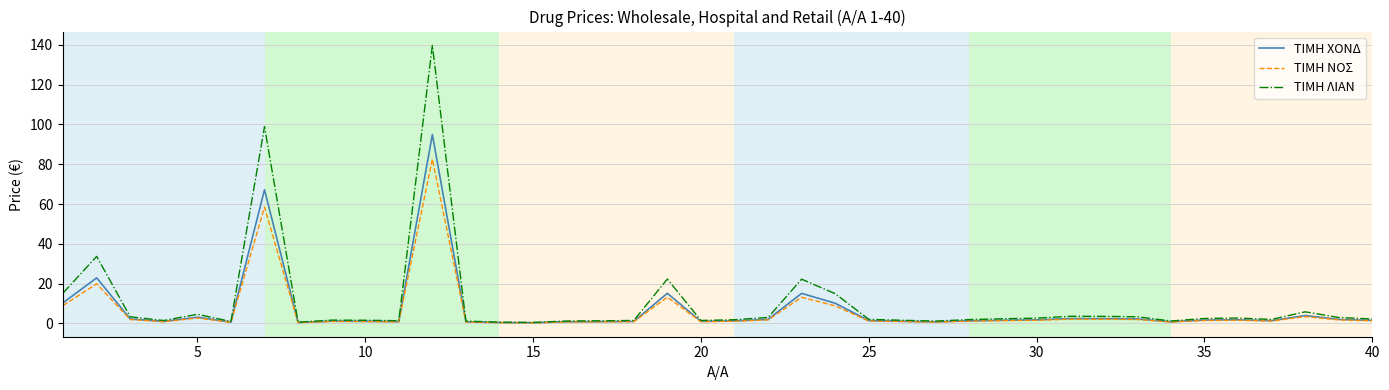

Does the chart have visible grid lines?

Yes